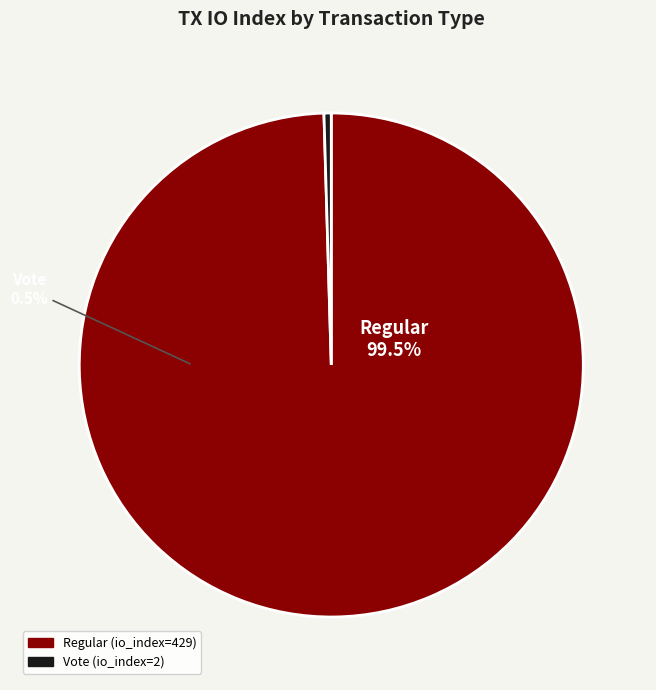

Combined, what portion of the pie is Regular (io_index=429) and Vote (io_index=2)?

100.0%